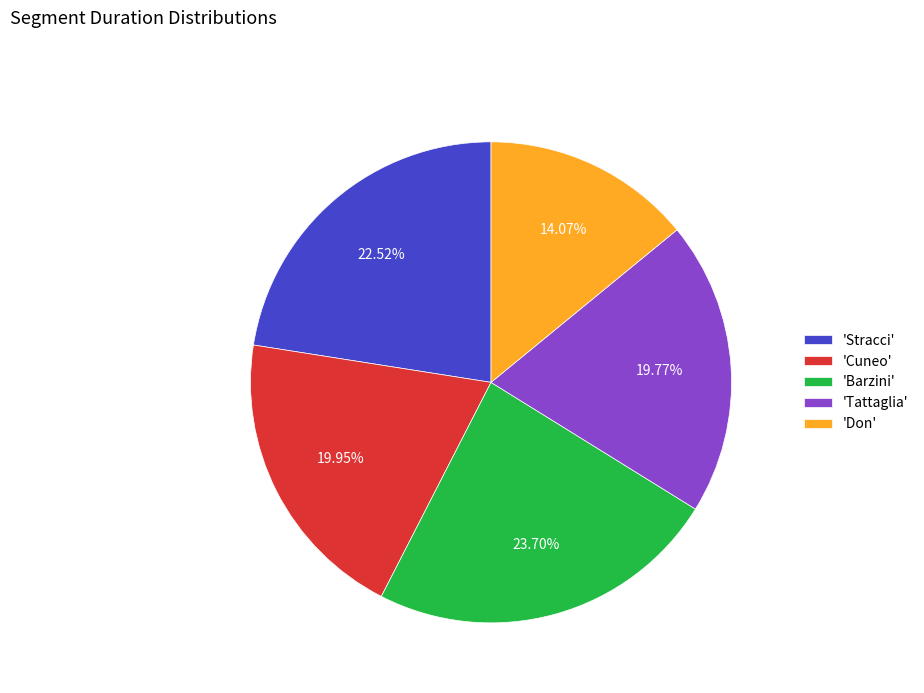

Combined, do 'Stracci' and 'Cuneo' account for over 50%?

No